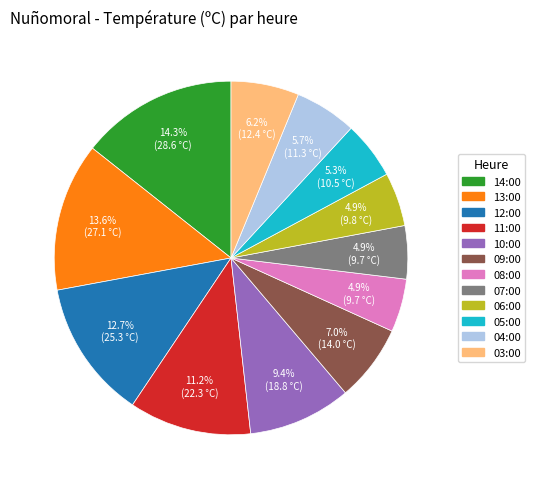

What is the largest slice in the pie chart?

14:00